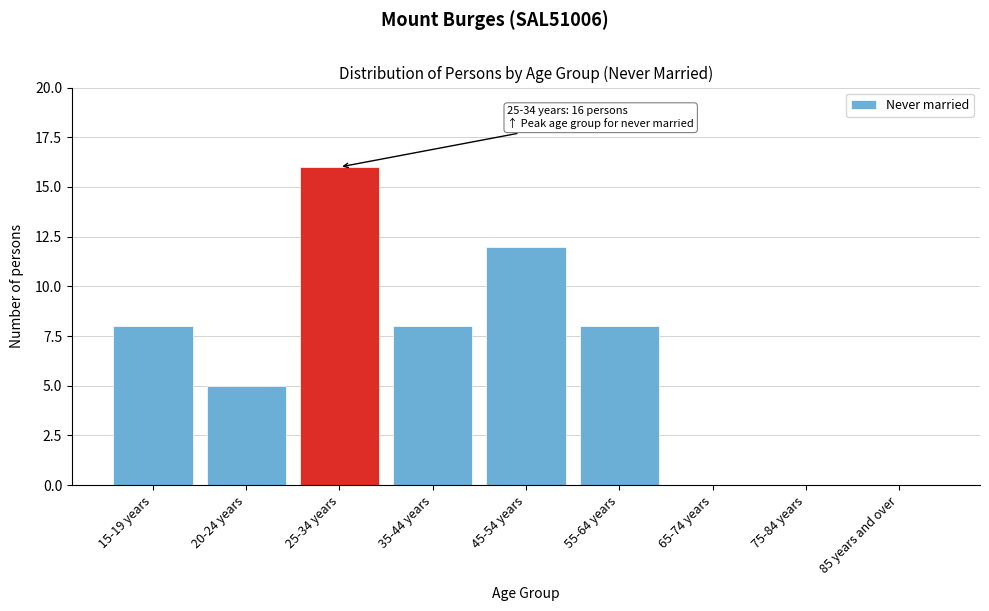

Reading left to right, what are all the values shown in this chart?

15-19 years=8	20-24 years=5	25-34 years=16	35-44 years=8	45-54 years=12	55-64 years=8	65-74 years=0	75-84 years=0	85 years and over=0